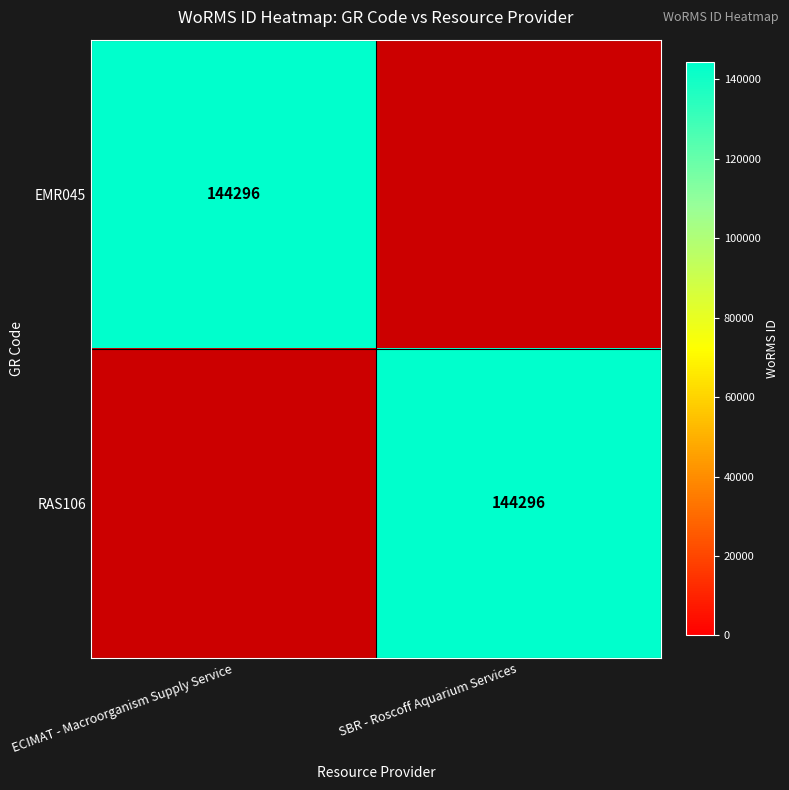

The EMR045 series shows 144296 at ECIMAT - Macroorganism Supply Service. True or false?

True